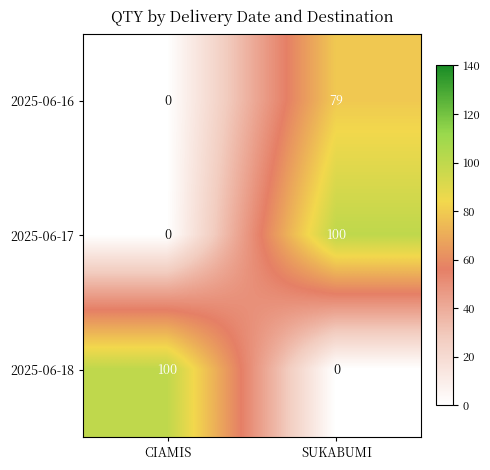

Read the 2025-06-17 value at SUKABUMI.

100